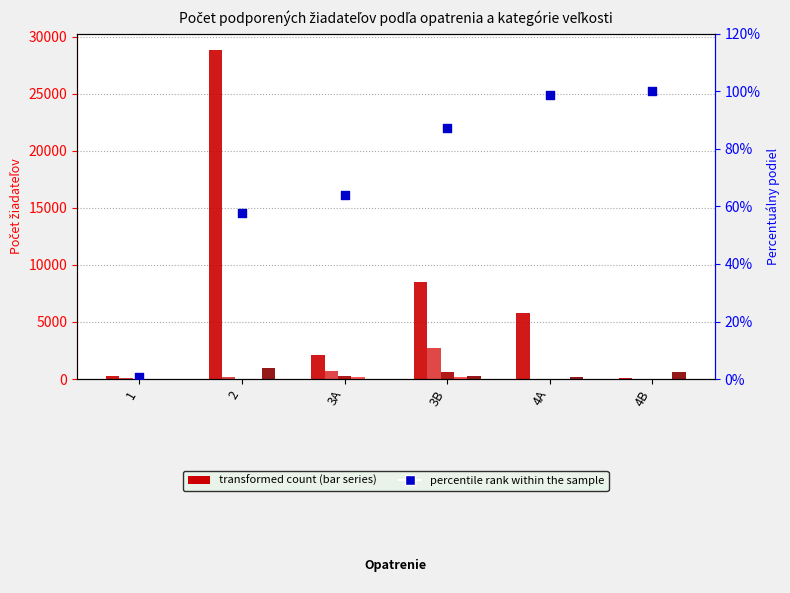

Is the value of percentile rank within the sample at 4A greater than the value of stredný at 4A?

Yes